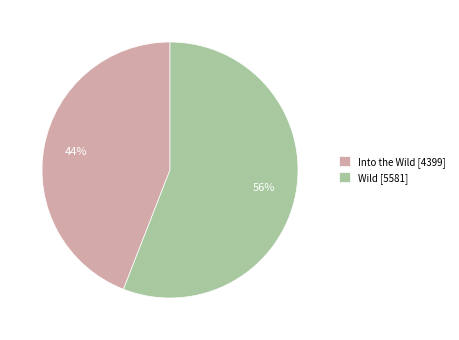

To the nearest percent, what is the difference between the largest and smallest slice percentages?

12%